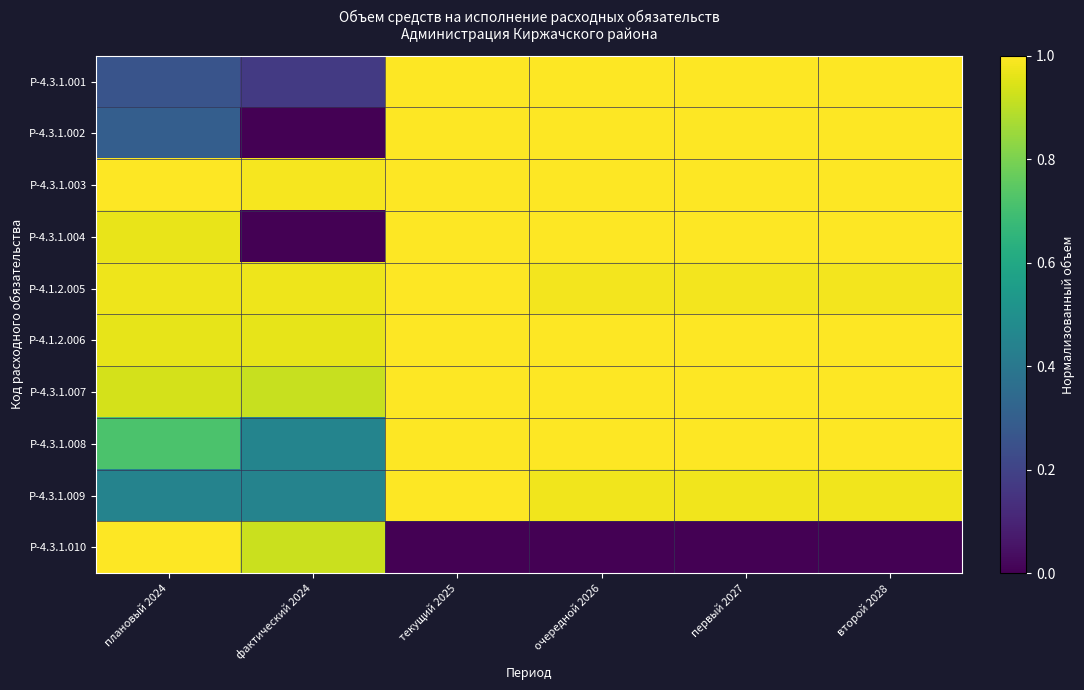

At which category is the sum across all series the highest?

текущий 2025